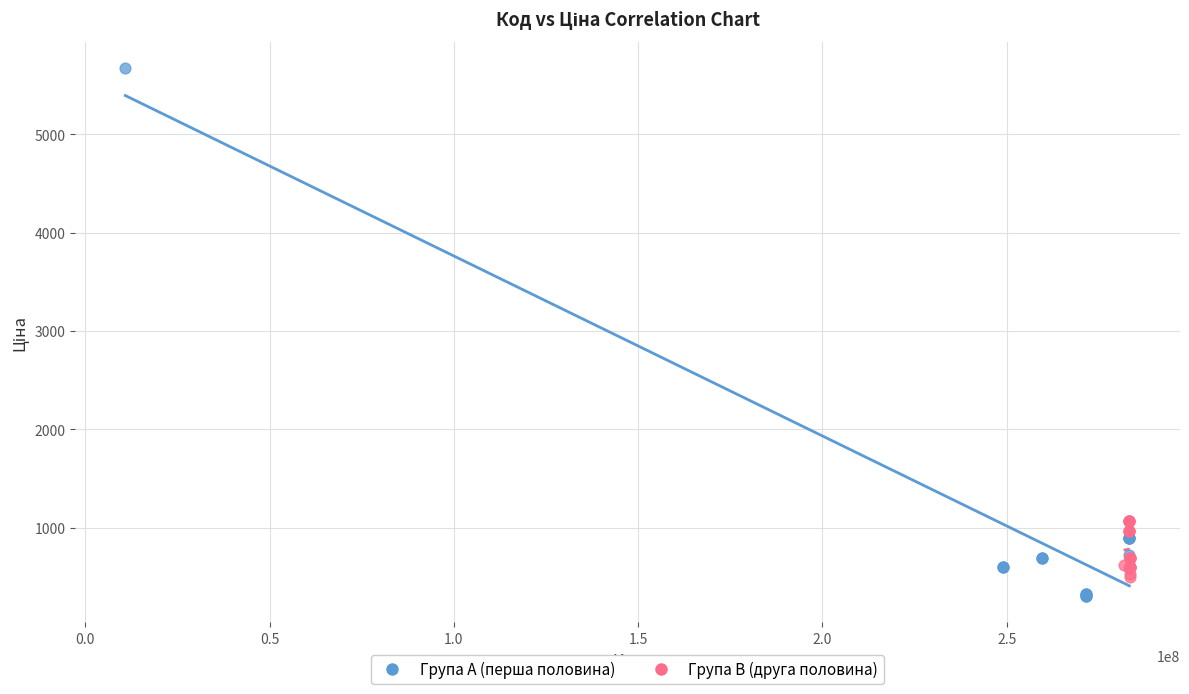

Which series reaches the maximum Y coordinate?

Група A (перша половина)